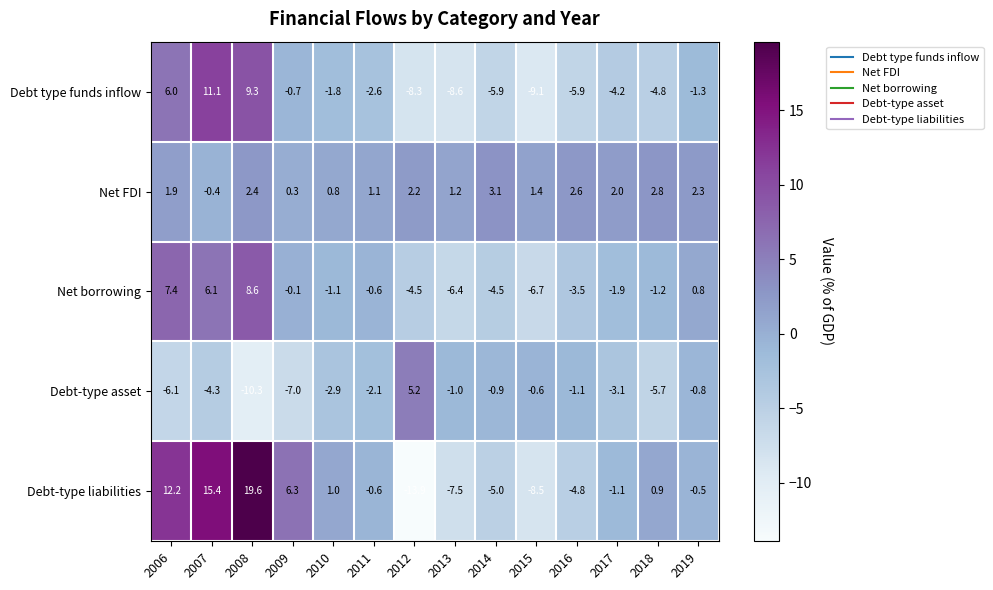

What is the total value across all series at 2018?

-8.0